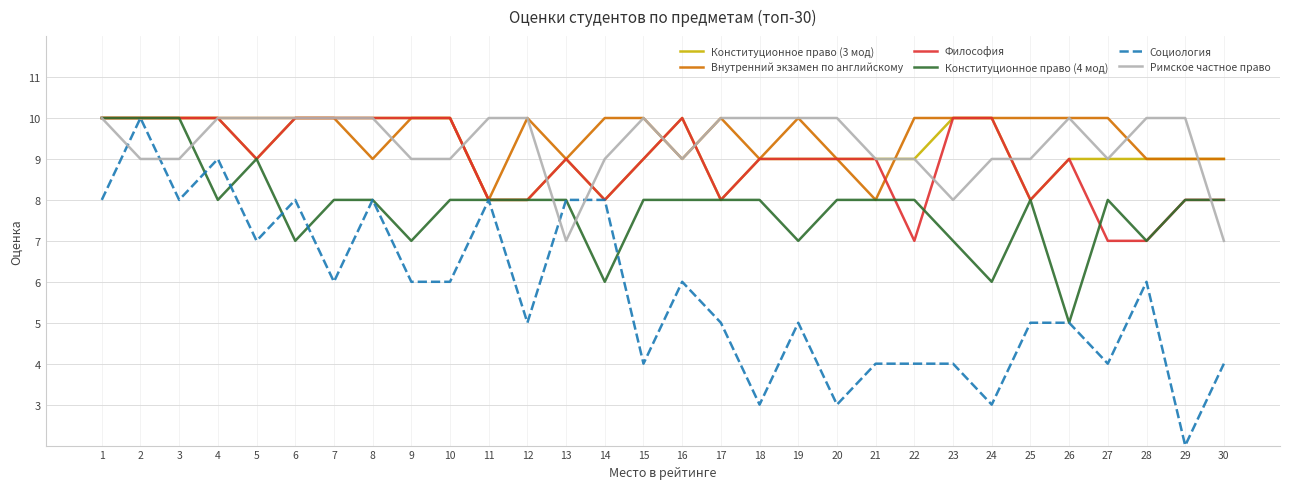

Is the value of Конституционное право (4 мод) at 28 greater than the value of Социология at 7?

Yes